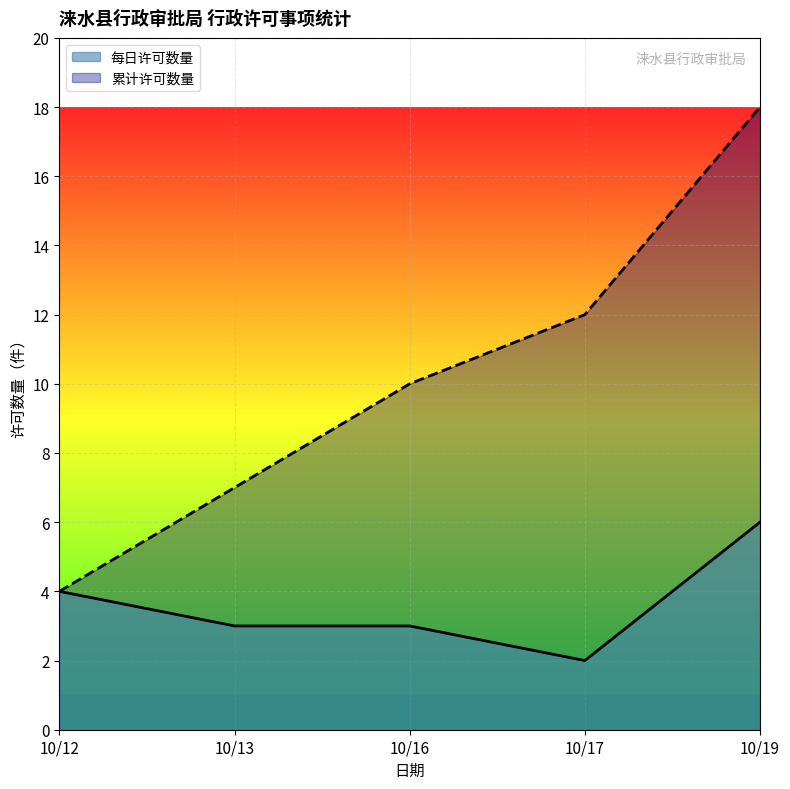

Is the value of 累计许可数量 at 10/13 greater than the value of 每日许可数量 at 10/12?

Yes